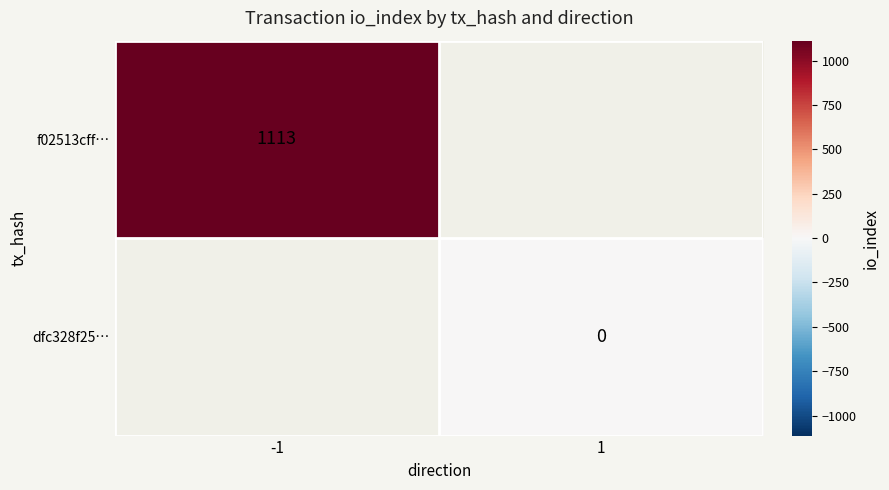

Which series has the largest range (max minus min)?

f02513cff…